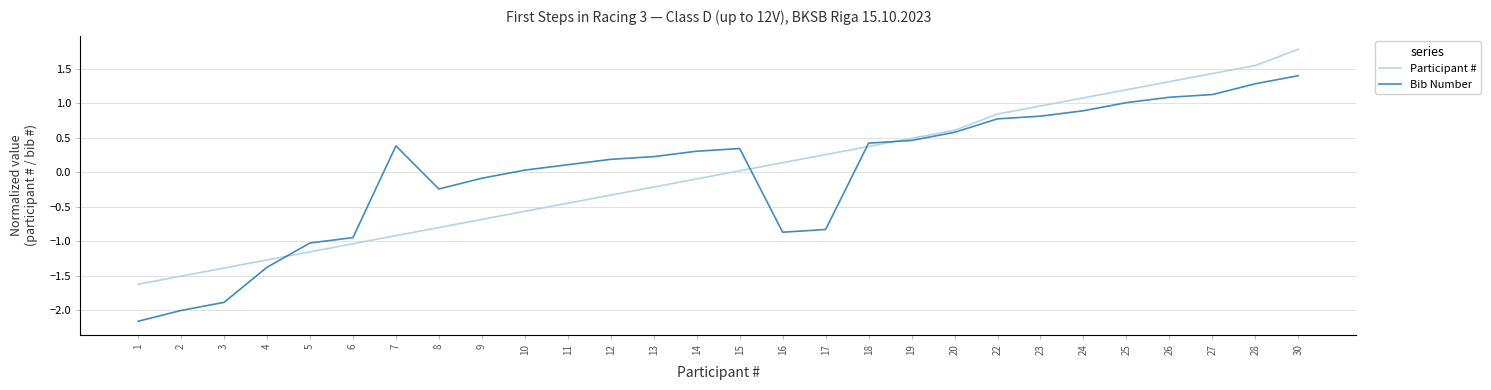

At which label does Participant # reach its minimum?

1